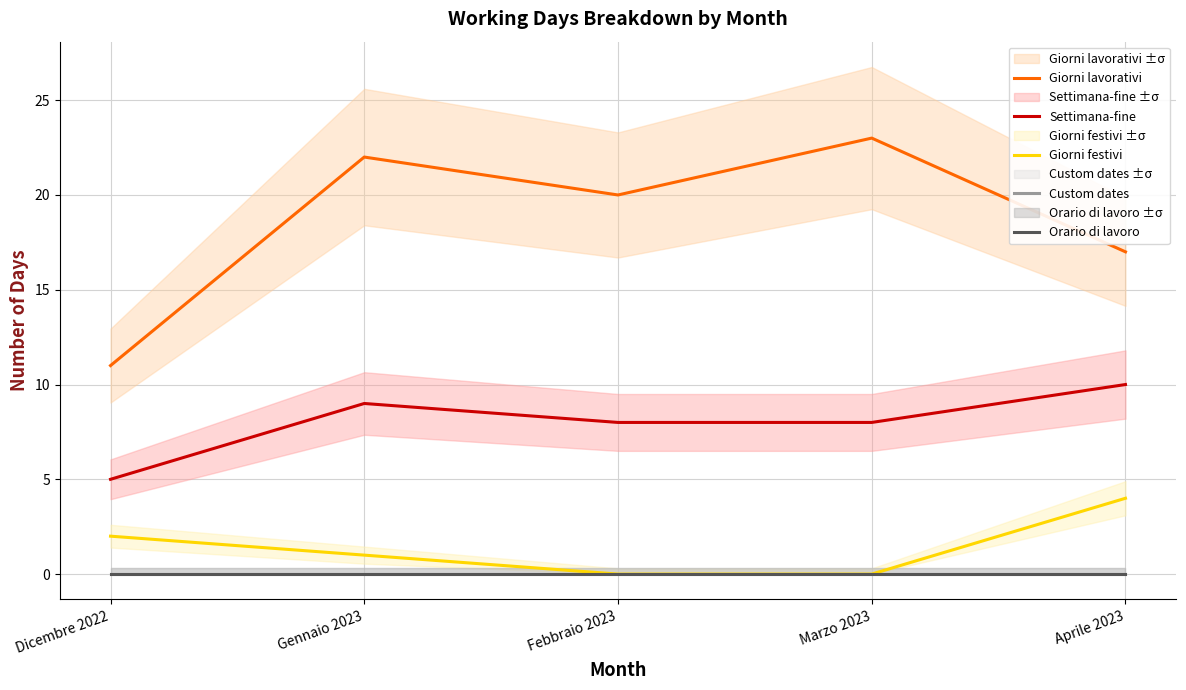

What is the difference between the second highest and second lowest values in the Giorni festivi series?

2